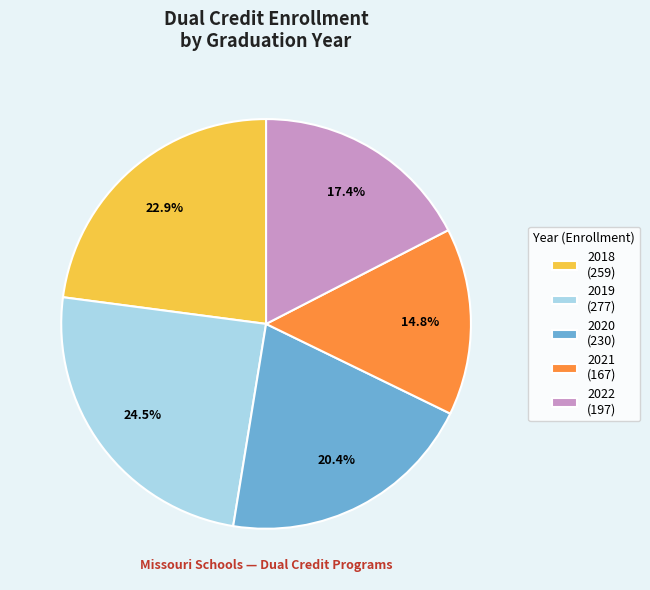

Does 2020 account for over 50% of the chart?

No